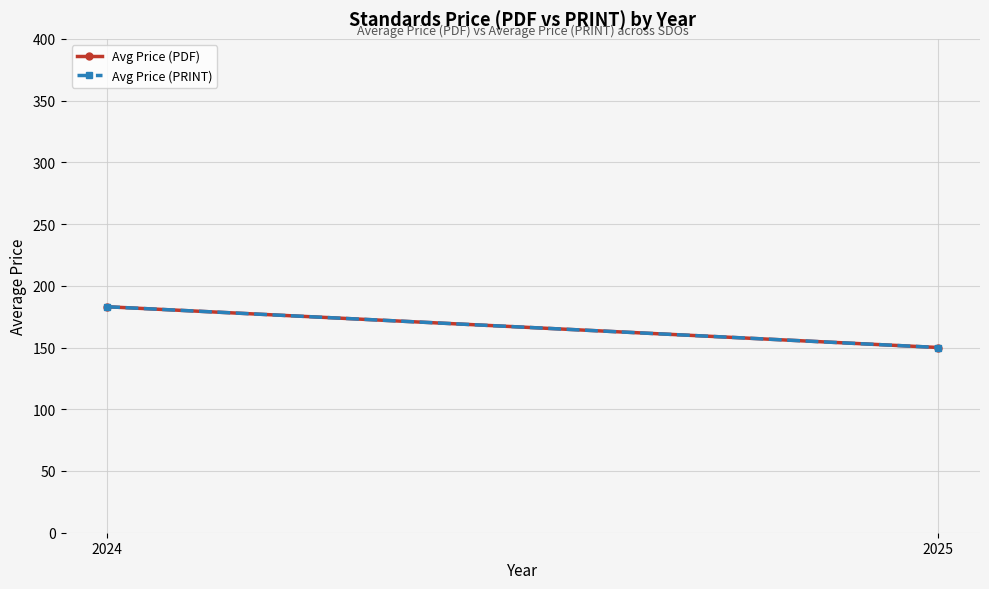

Reading left to right, extract all data points from this chart.

Avg Price (PDF): 2024=183.0	2025=150.0
Avg Price (PRINT): 2024=183.0	2025=150.0